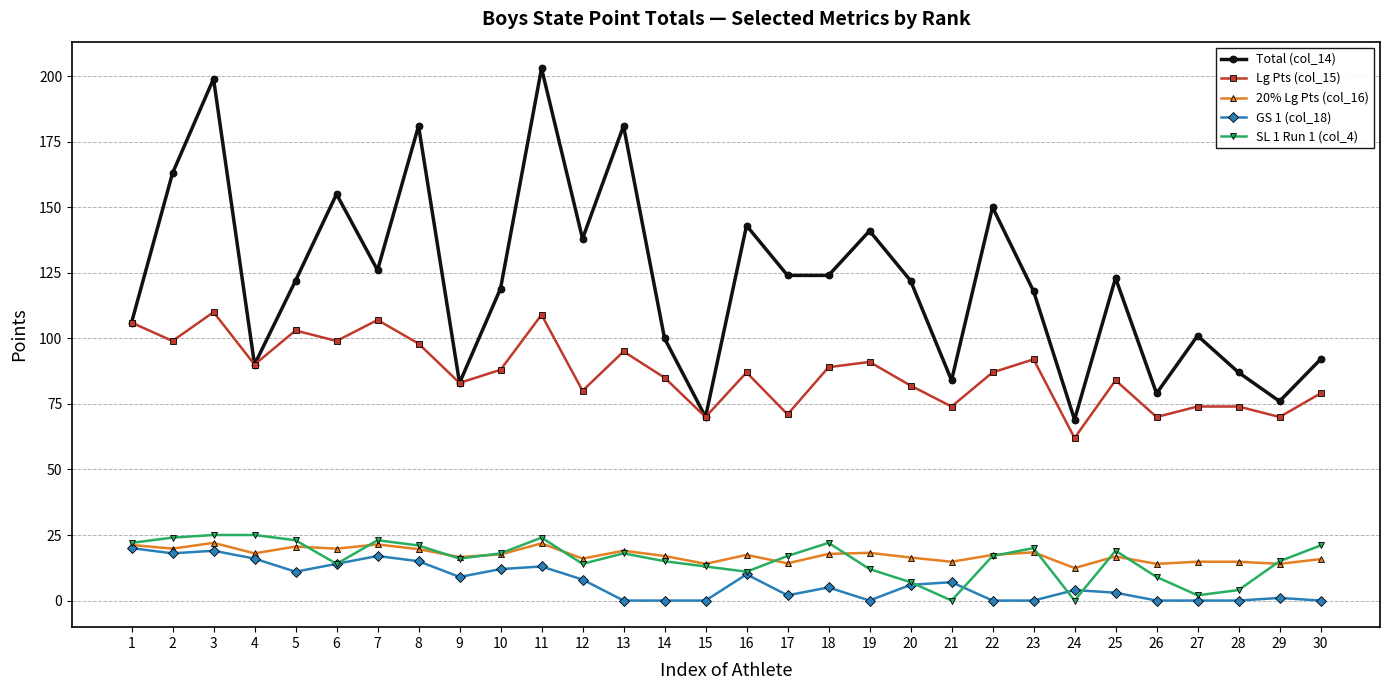

What is the average value of the 20% Lg Pts (col_16) series?

17.4